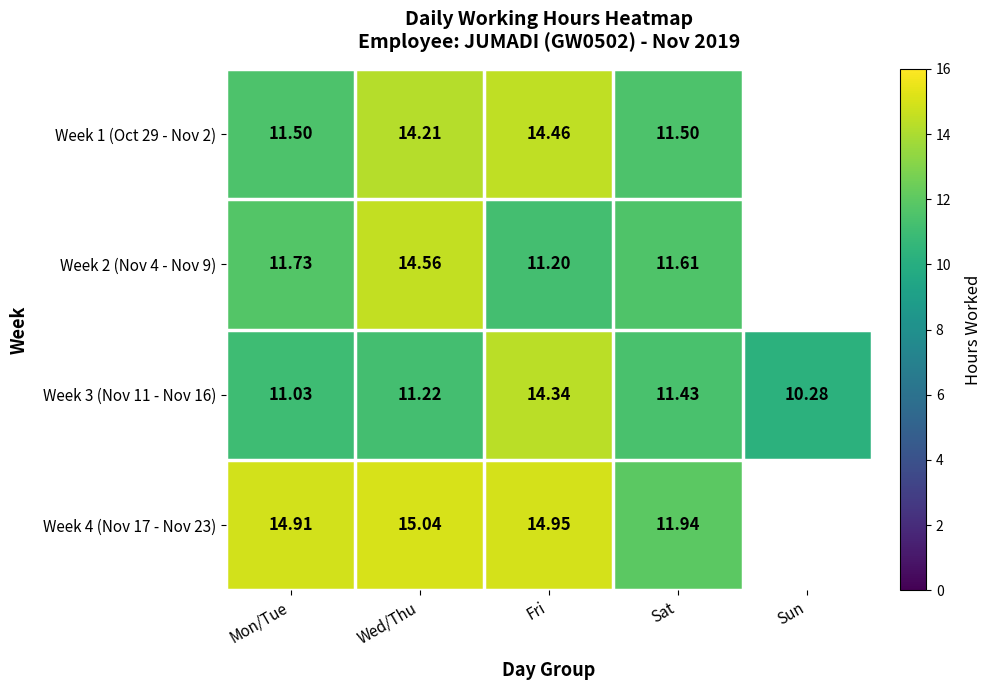

Which has a higher value, Mon/Tue or Sat?

Mon/Tue